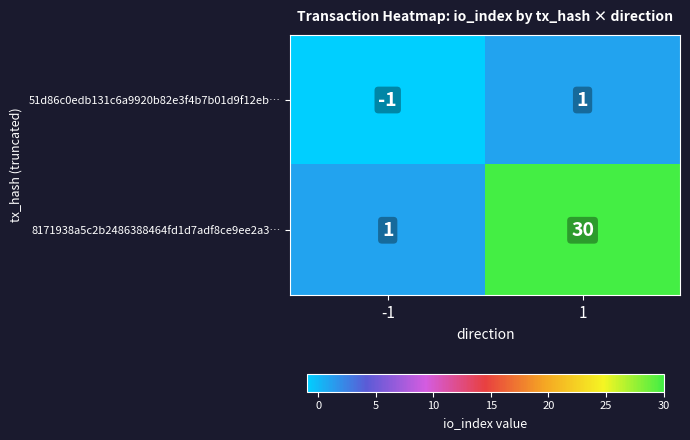

Between -1 and 1, which series saw the biggest shift?

8171938a5c2b2486388464fd1d7adf8ce9ee2a3…